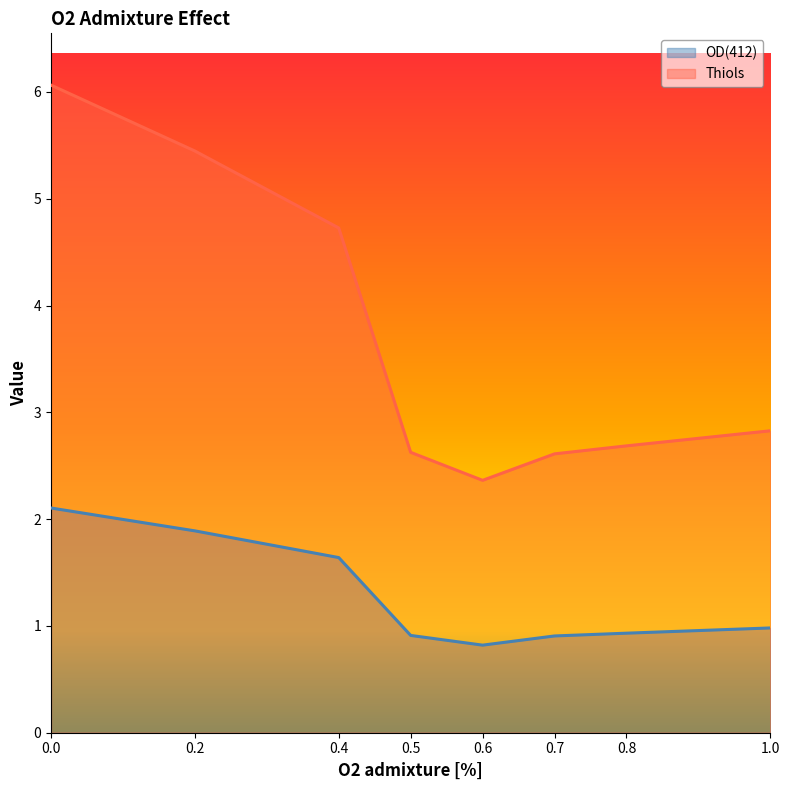

How many lines are shown in the chart?

2